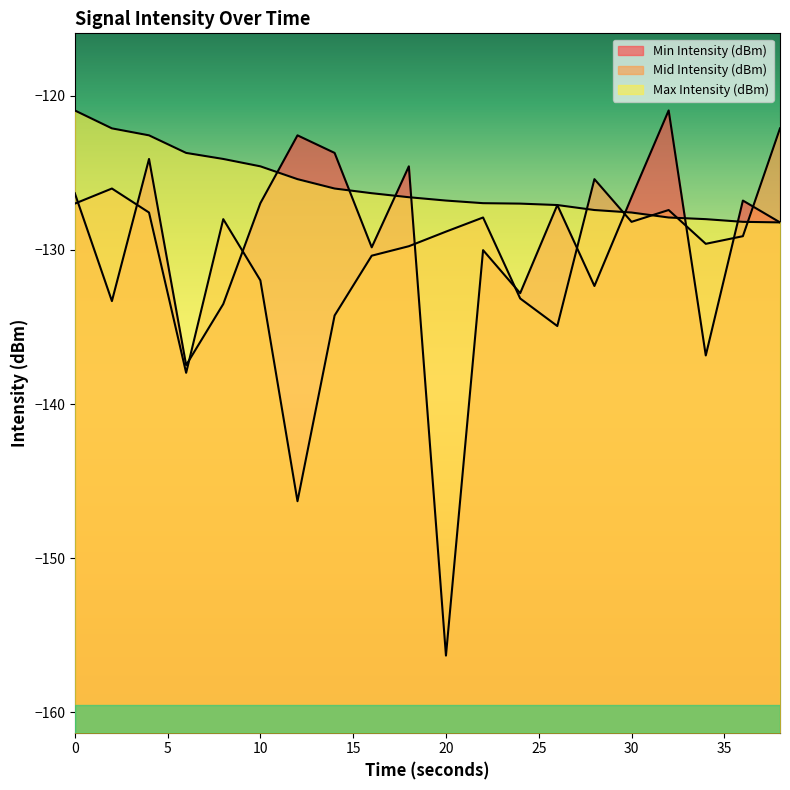

Between which two adjacent categories do Max Intensity (dBm) and Min Intensity (dBm) first intersect?

10 and 12